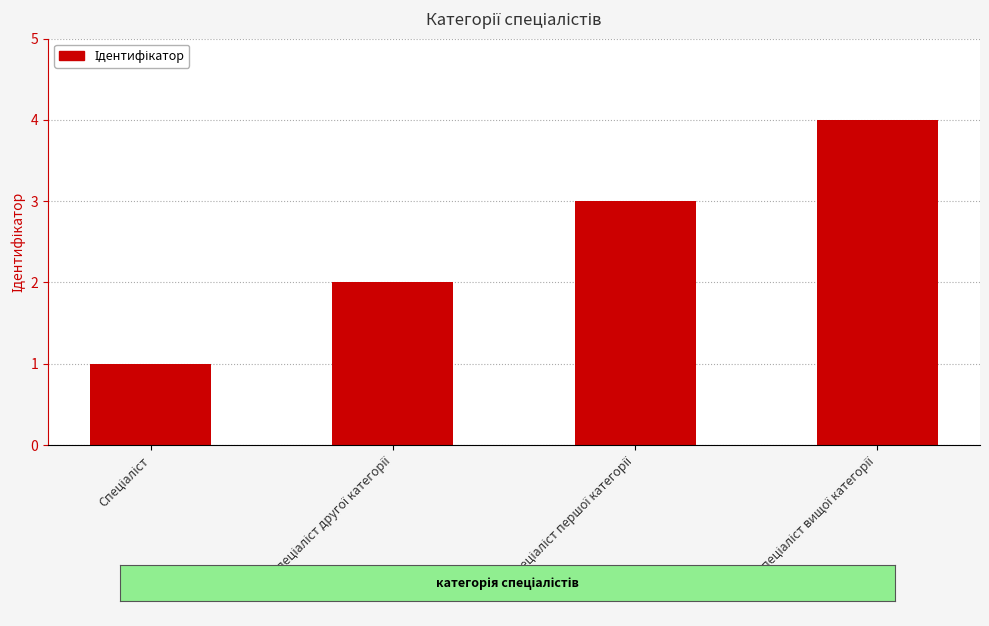

What is the sum of all values?

10